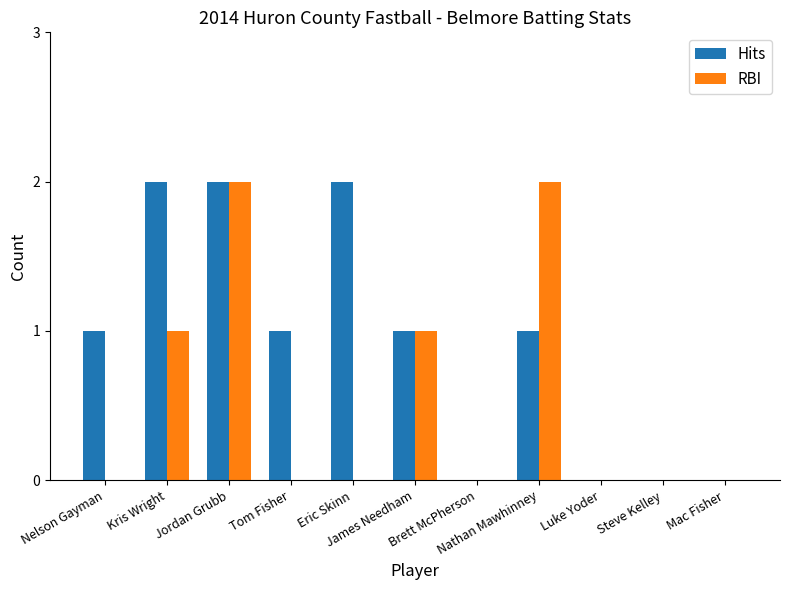

How many groups of bars are there?

11